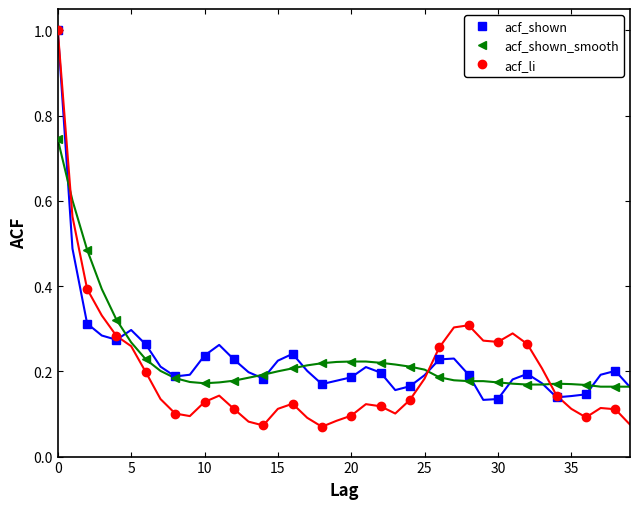

What is the maximum value for acf_shown?

1.0